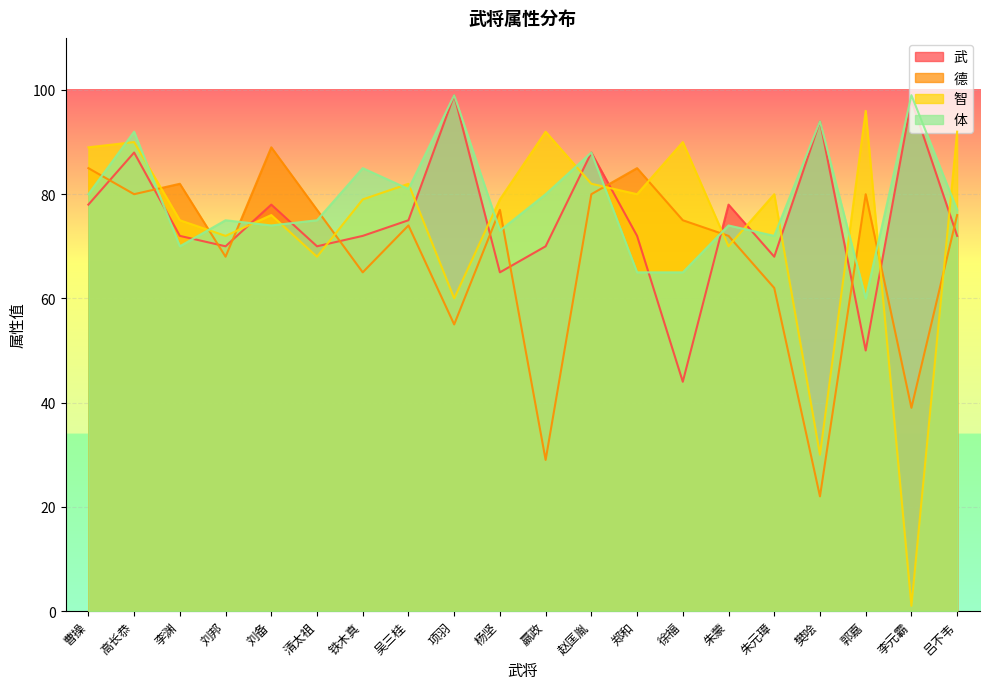

Reading left to right, transcribe all the data shown in this chart.

武: 78	88	72	70	78	70	72	75	99	65	70	88	72	44	78	68	94	50	98	72
德: 85	80	82	68	89	77	65	74	55	77	29	80	85	75	72	62	22	80	39	76
智: 89	90	75	72	76	68	79	82	60	79	92	82	80	90	70	80	30	96	1	92
体: 80	92	70	75	74	75	85	81	99	73	80	88	65	65	74	72	94	60	99	77